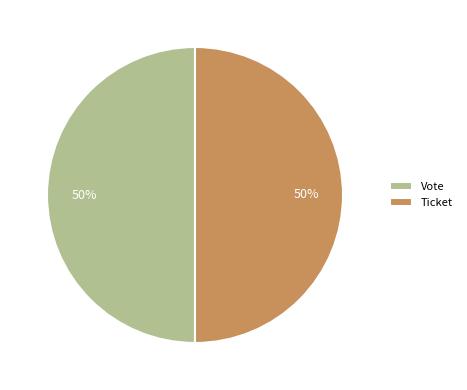

The Ticket slice represents 50% of the pie. True or false?

True